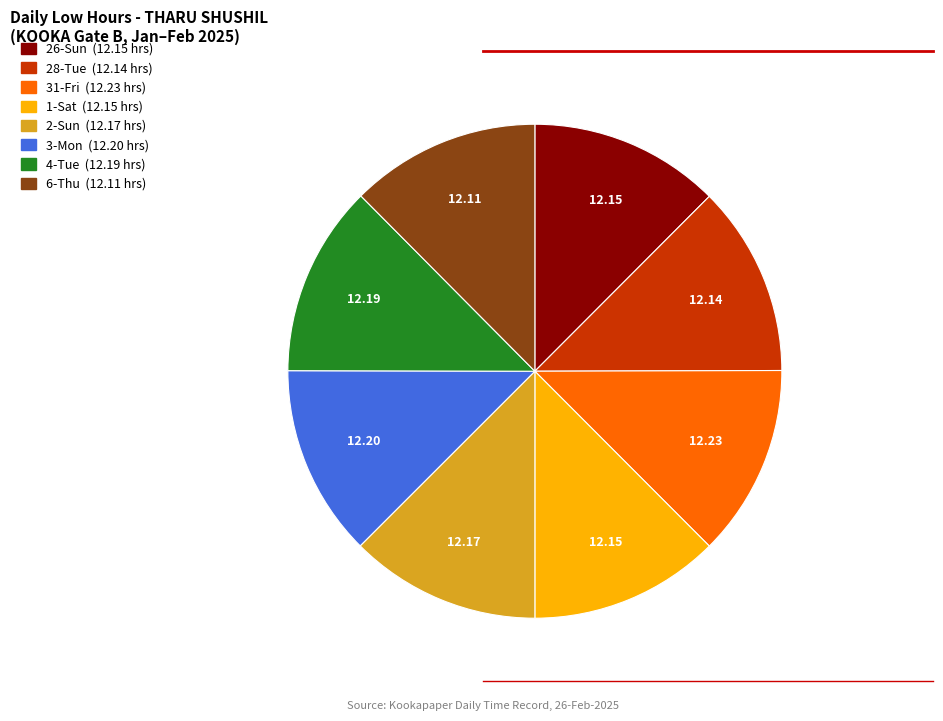

Is there any slice that represents more than half of the pie?

No